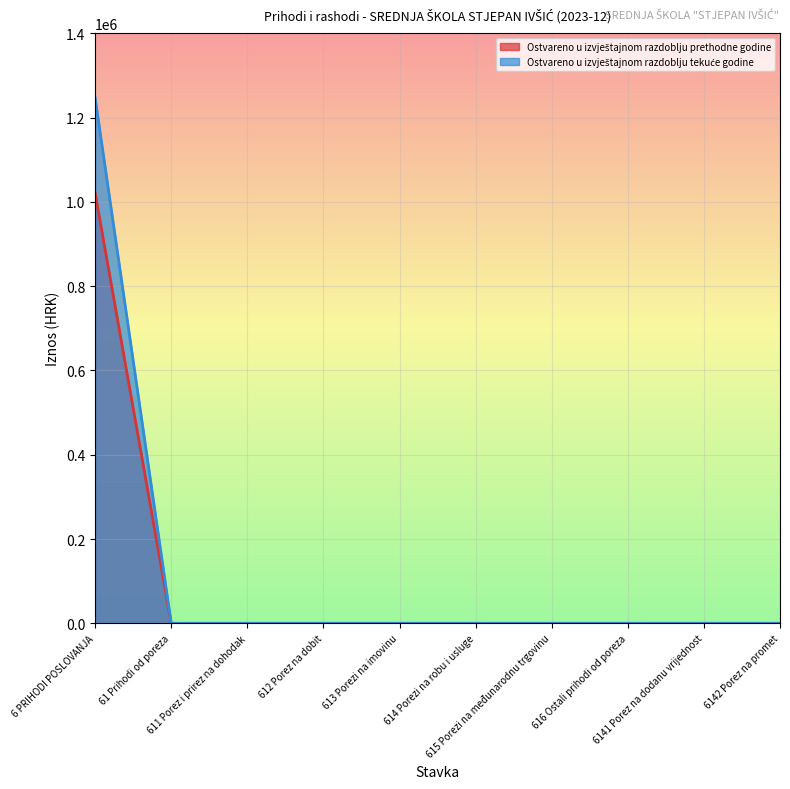

True or false: Ostvareno u izvještajnom razdoblju tekuće godine has a value of -763745.1 at 615 Porezi na međunarodnu trgovinu.

False